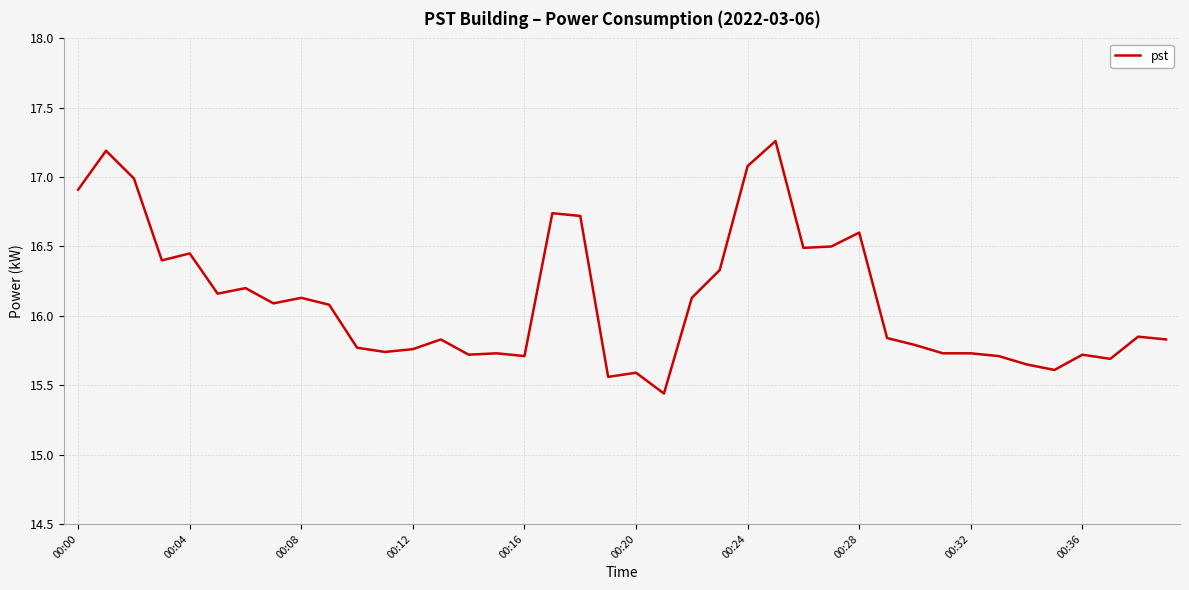

What is the difference between the maximum and minimum values?

1.8